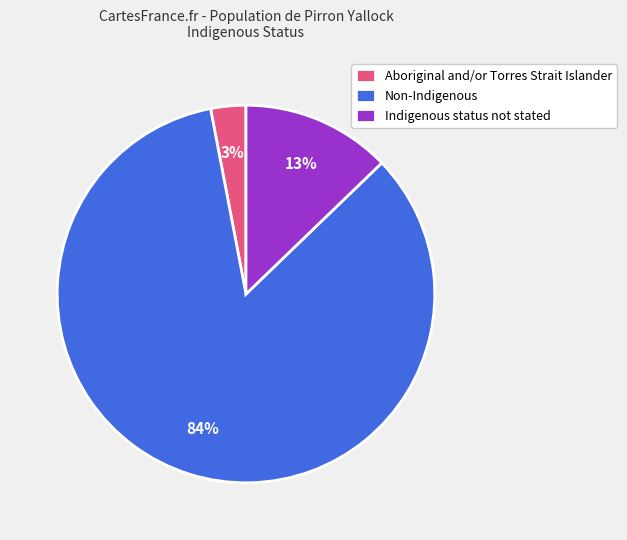

Combined, do Indigenous status not stated and Non-Indigenous account for over 50%?

Yes